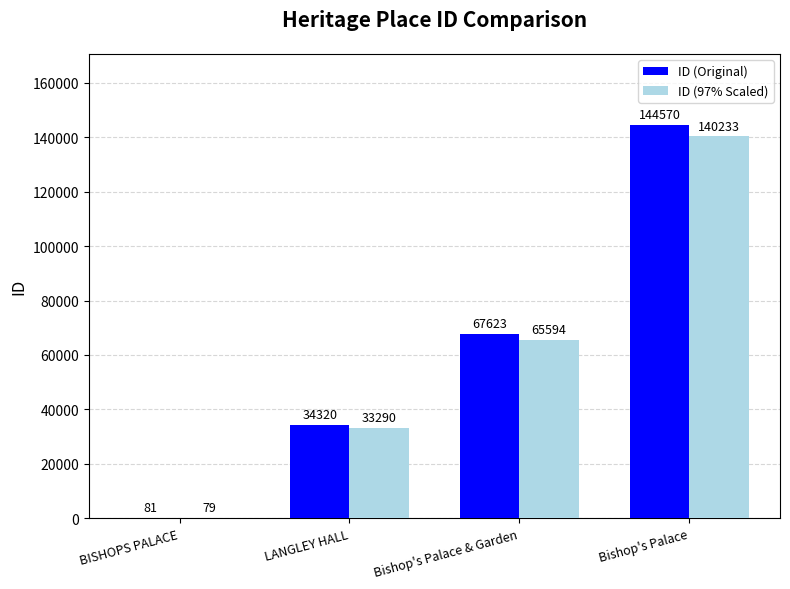

What is the sum of the ID (97% Scaled) values at LANGLEY HALL and BISHOPS PALACE?

33369.0